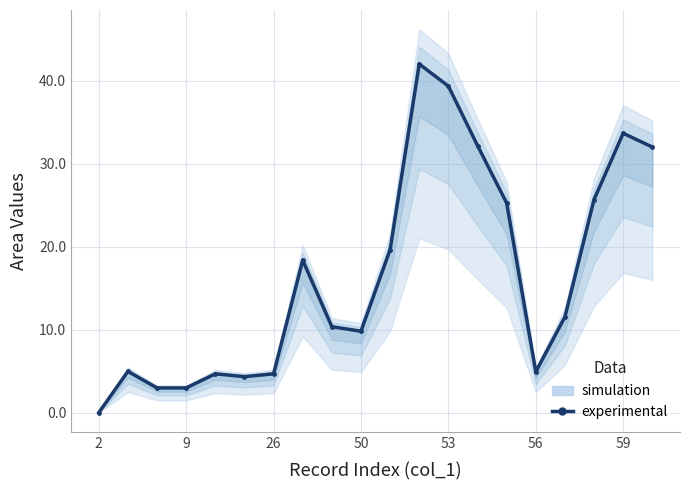

How many points are lower than both their immediate neighbors (excluding endpoints)?

3